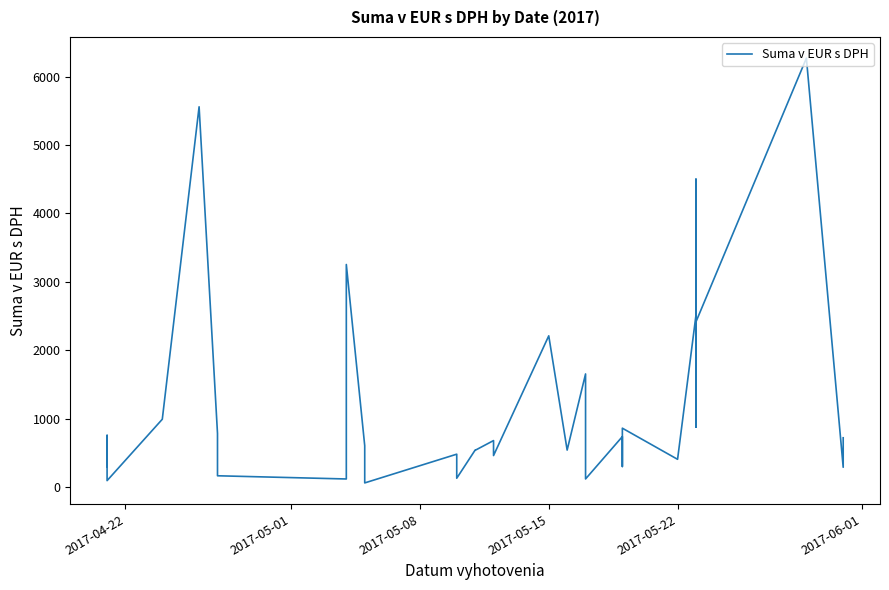

How many values are below 584?

18